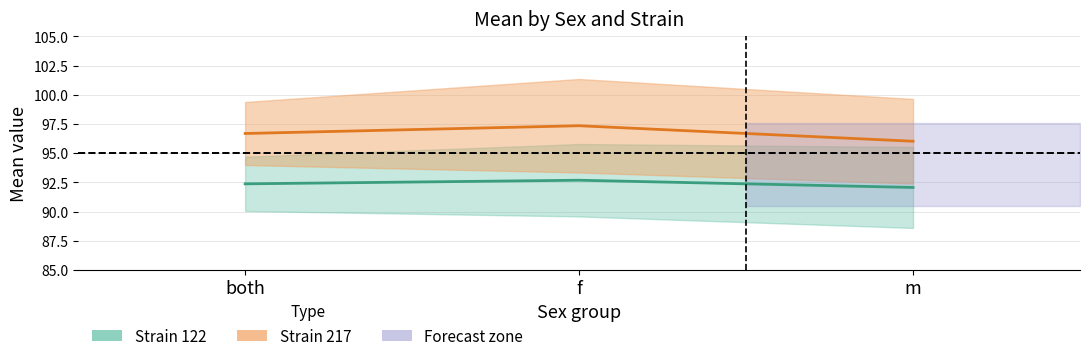

Reading right to left, transcribe all the data shown in this chart.

Strain 122: 92.1	92.7	92.4
Strain 217: 96.0	97.3	96.7